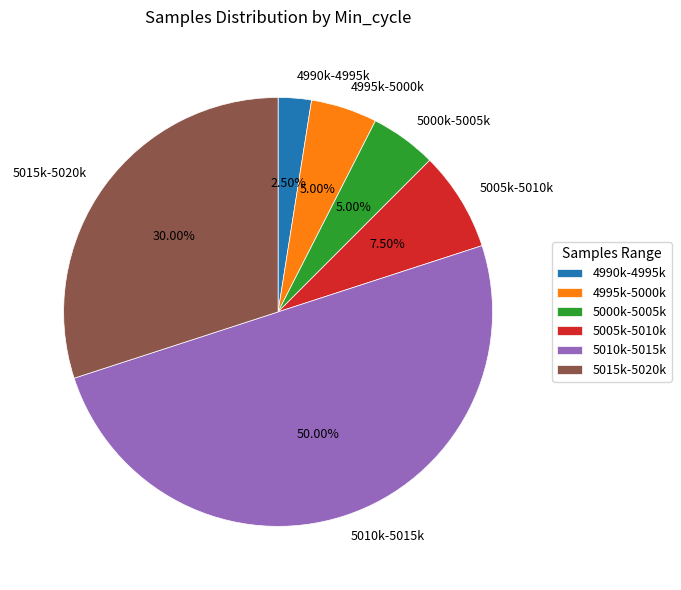

To the nearest percent, what is the average slice percentage?

17%